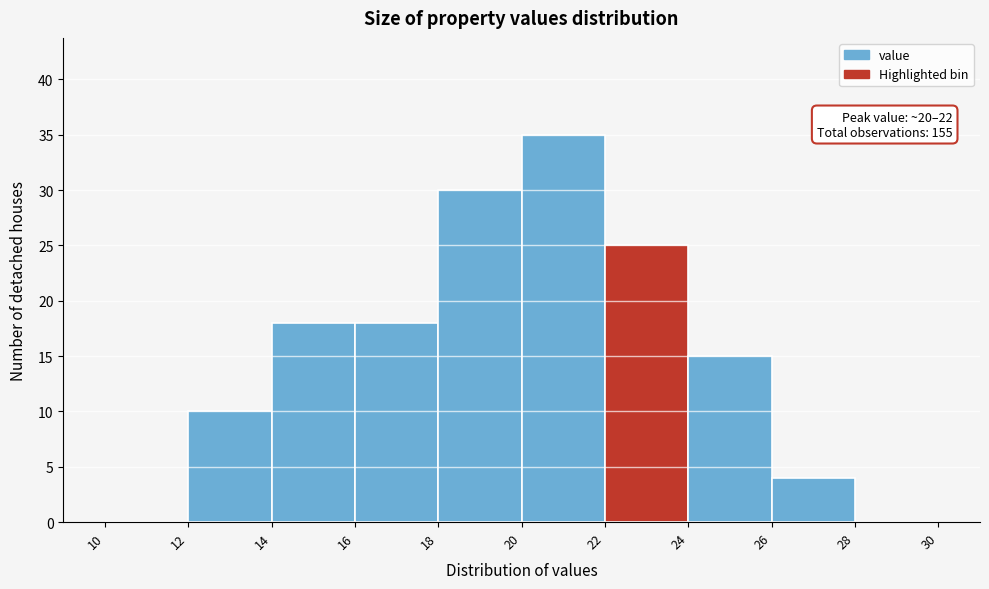

Which range on the x-axis has the tallest bar?

20 to 22